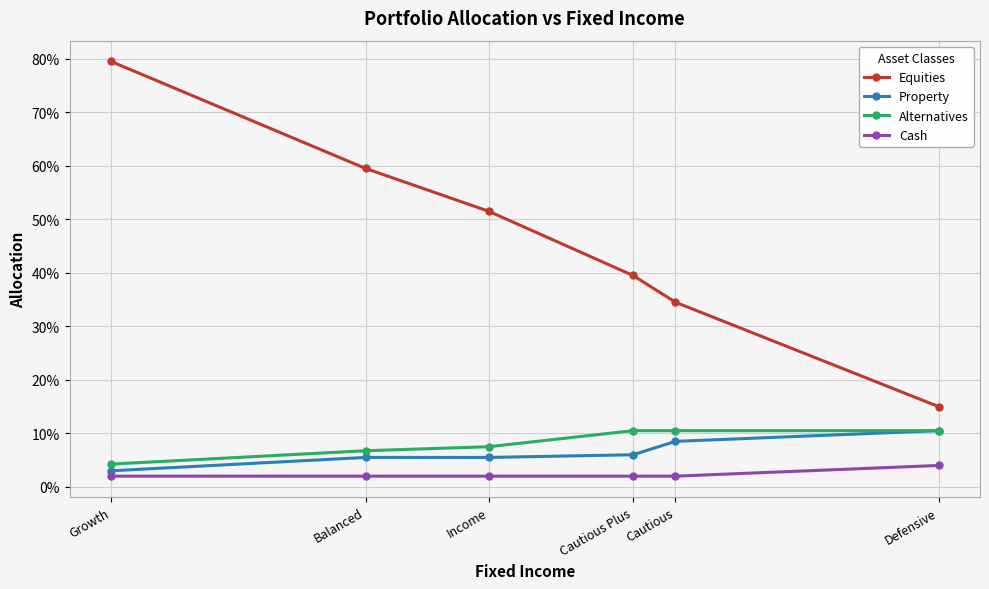

The value of Equities at Cautious Plus is 0.4. True or false?

True